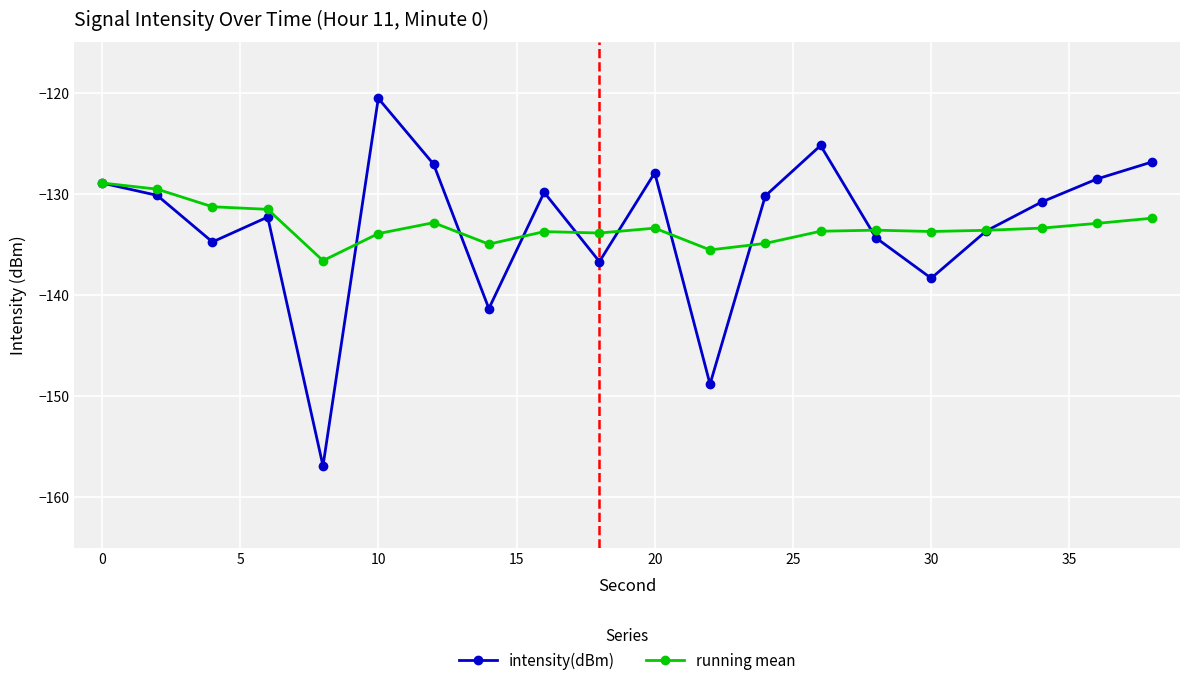

What is the highest value of the intensity(dBm) series?

-120.6